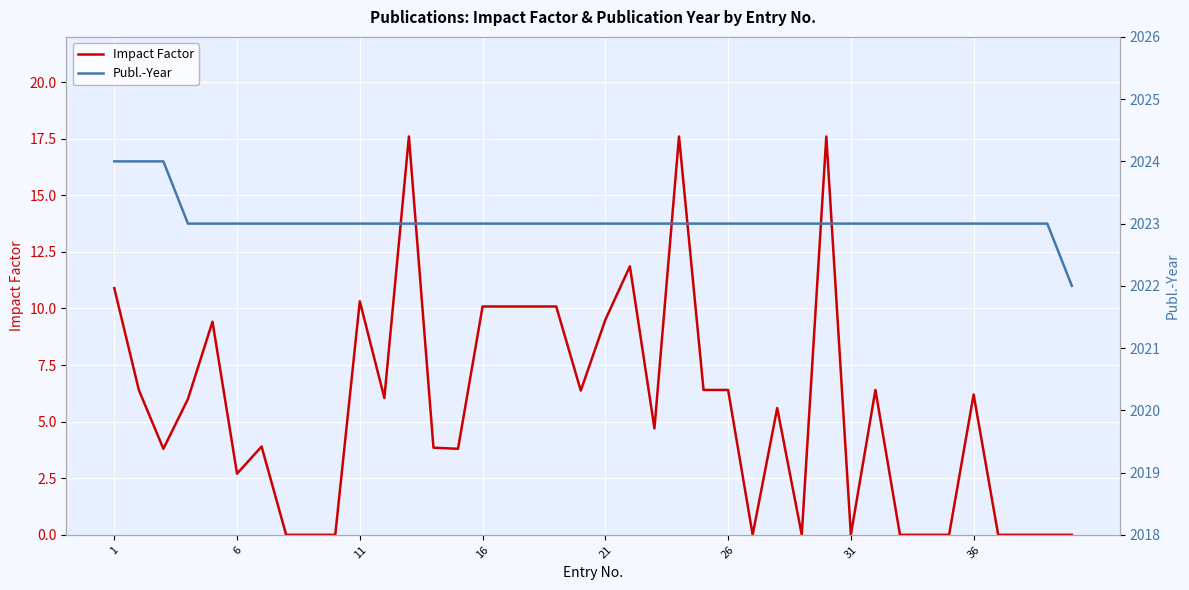

What is the sum of all Impact Factor values?

223.7